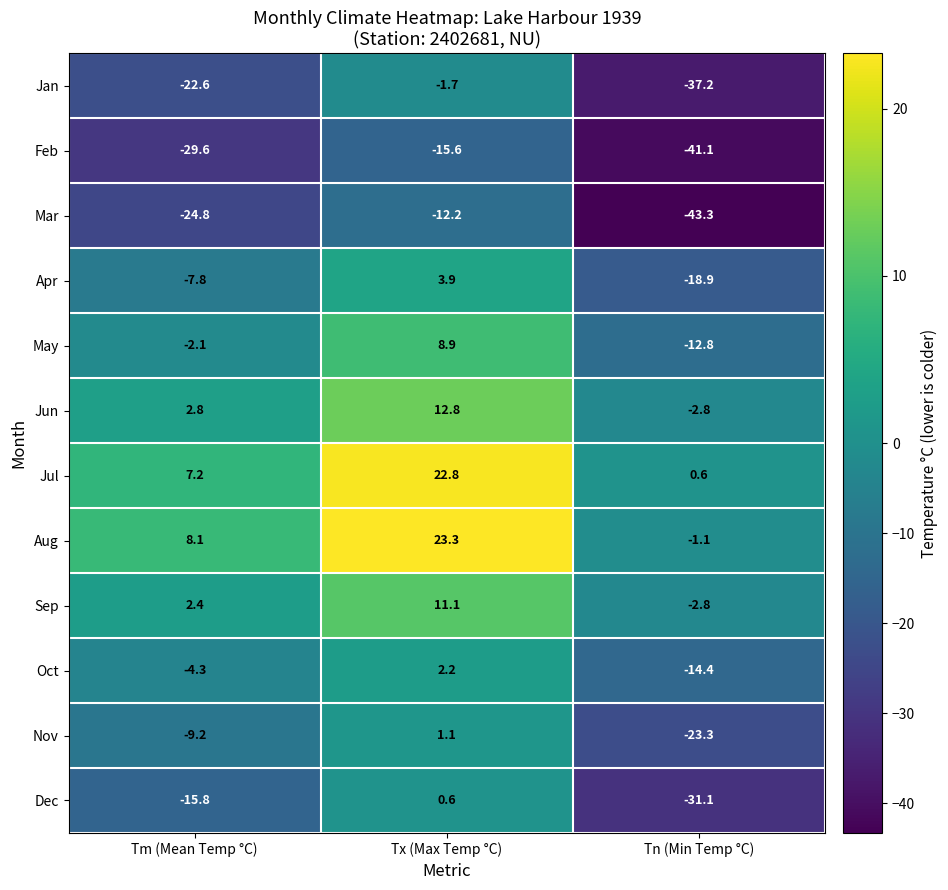

What is the difference between the highest and lowest values at Tx (Max Temp °C)?

38.9